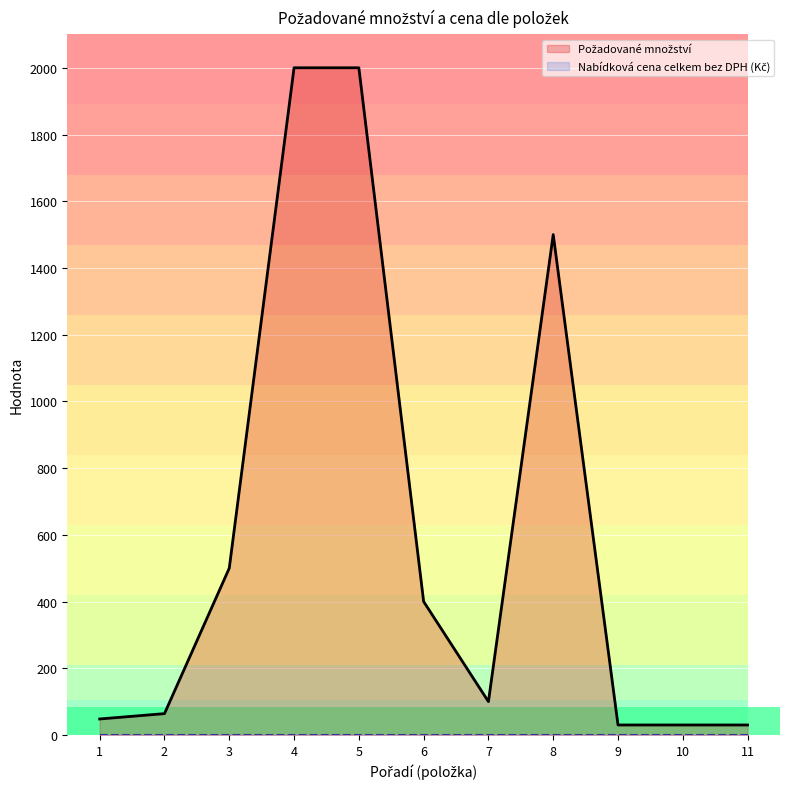

Where is the first local maximum?

8